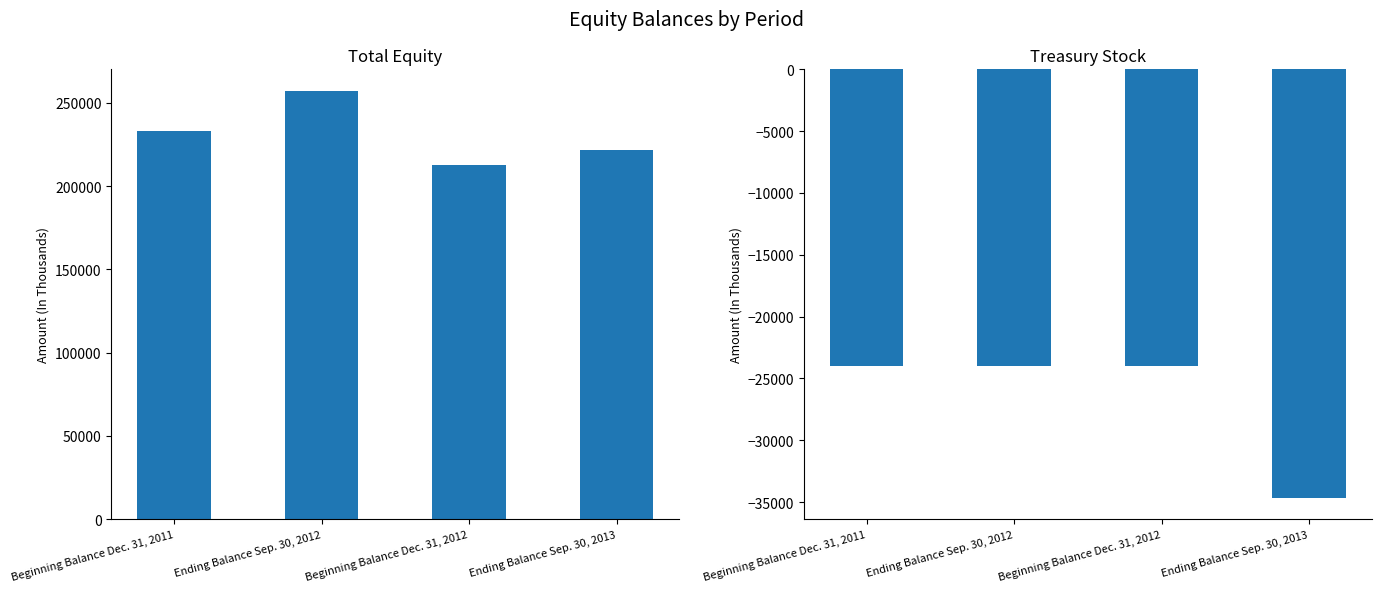

At how many categories does at least one series exceed 24095?

4